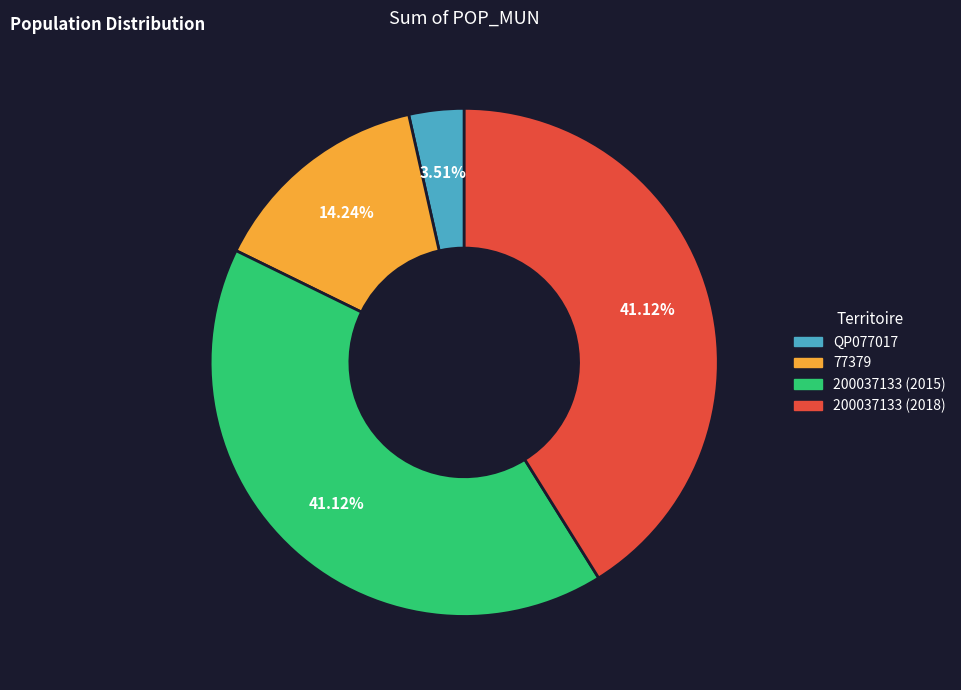

How many slices are in this pie chart?

4